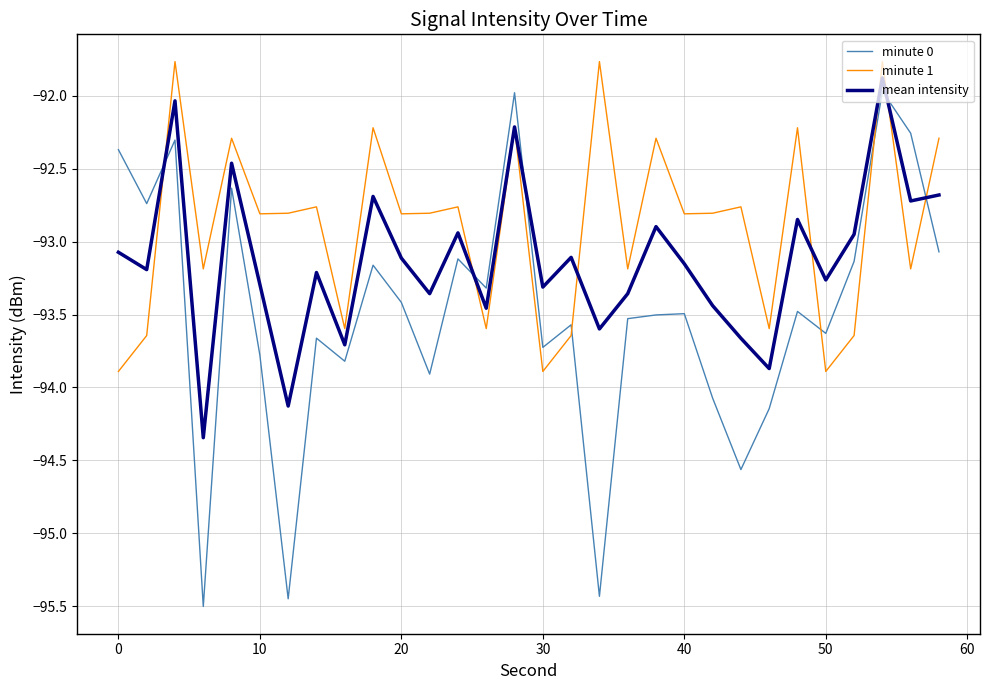

What is the minimum value for minute 1?

-93.9